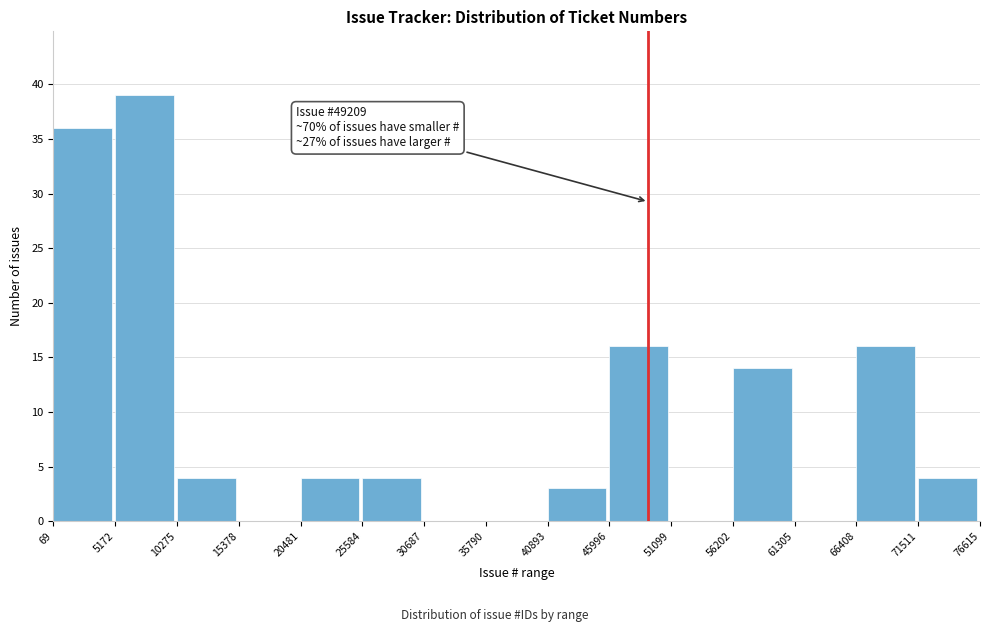

Over which range of the x-axis is the bar tallest?

5172 to 10275